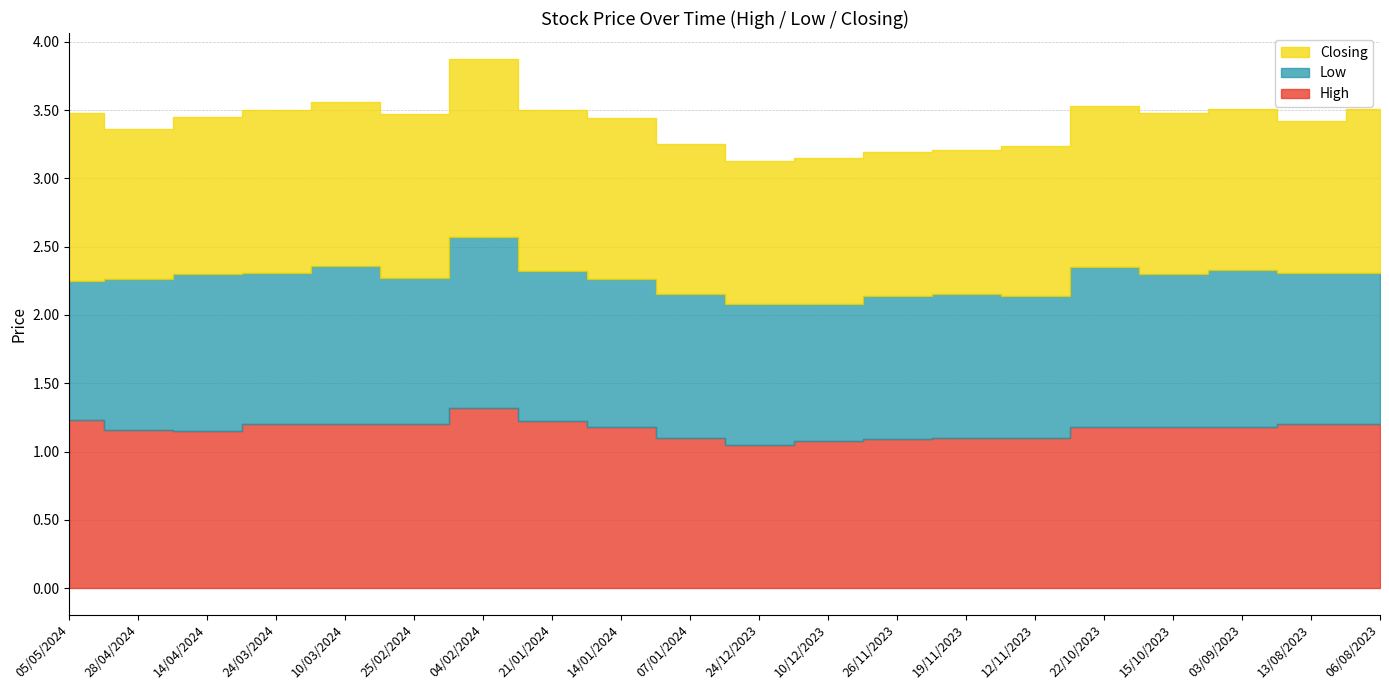

True or false: Low has a value of 1.2 at 10/03/2024.

True